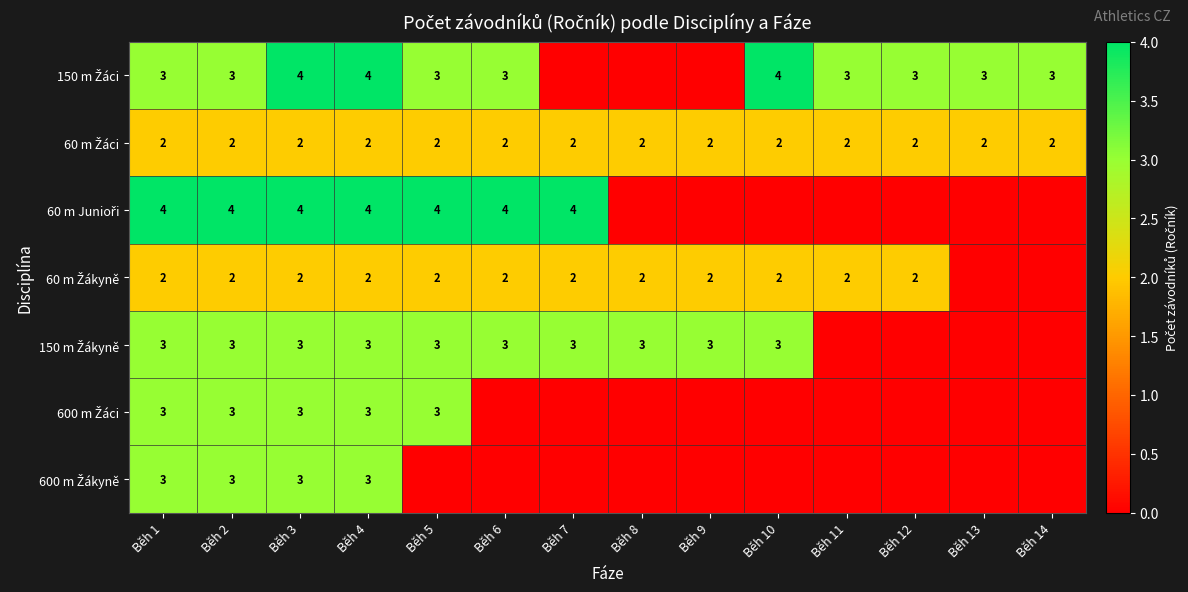

Between Běh 12 and Běh 14, which is larger?

Běh 12